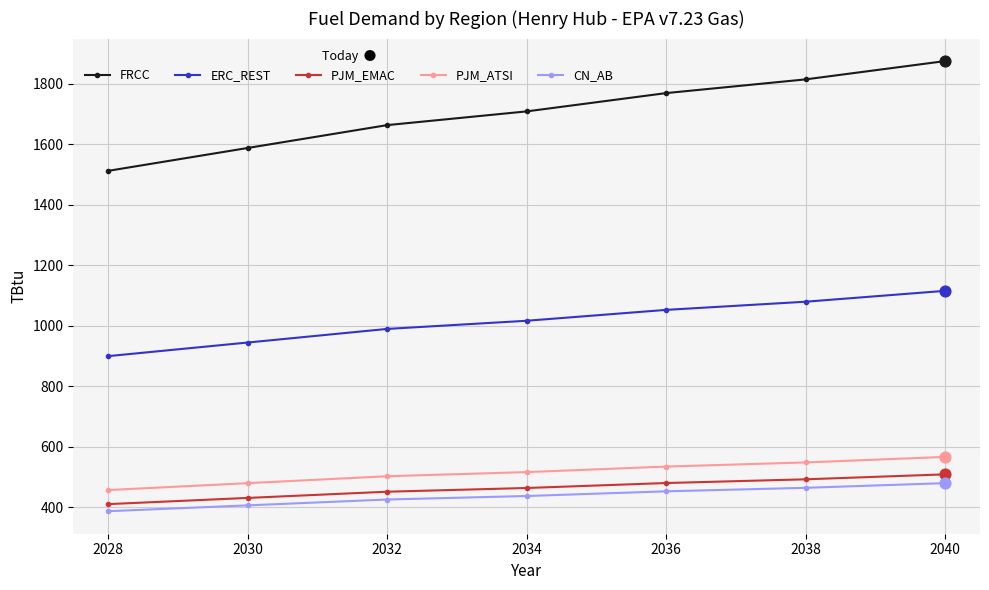

Which series has the widest spread of values?

FRCC